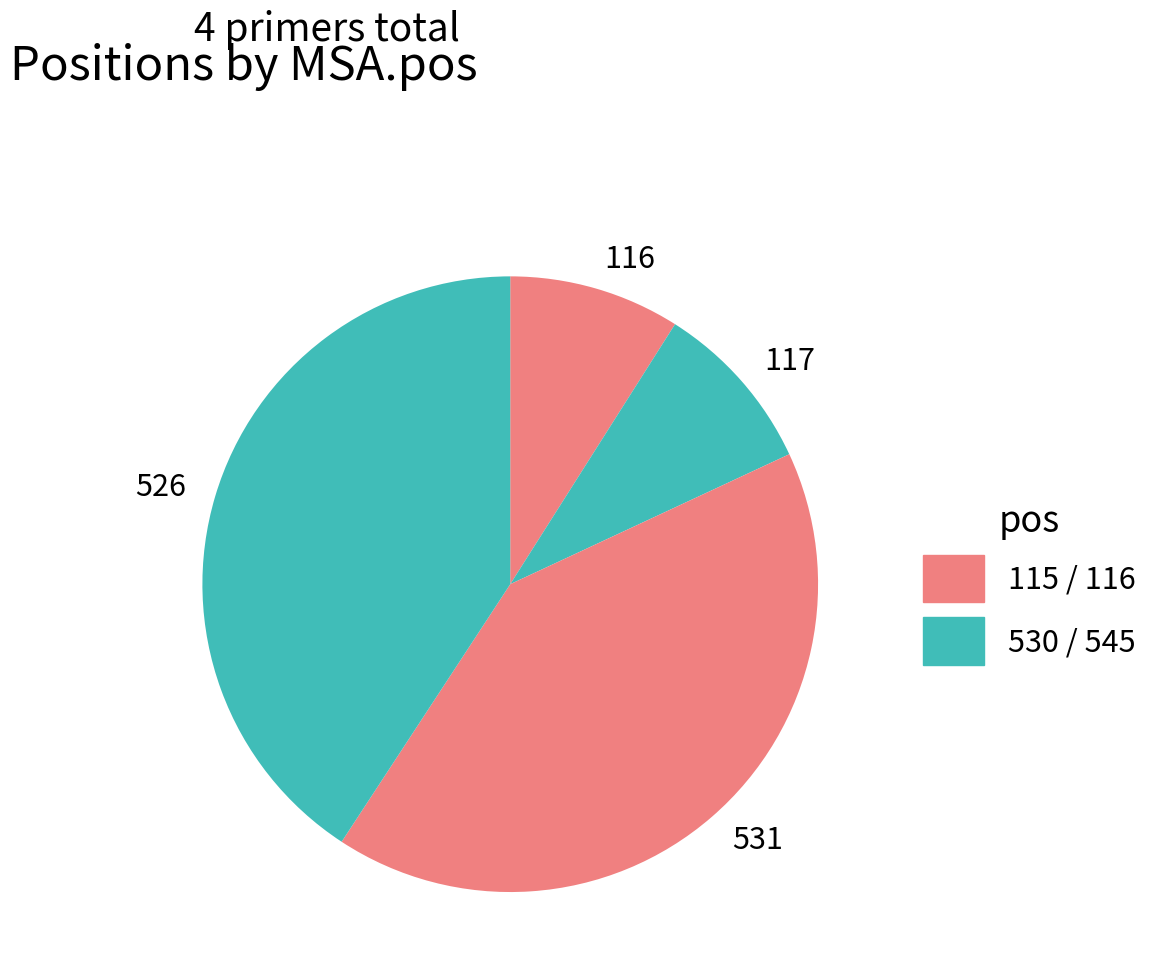

How many segments does this pie chart have?

4